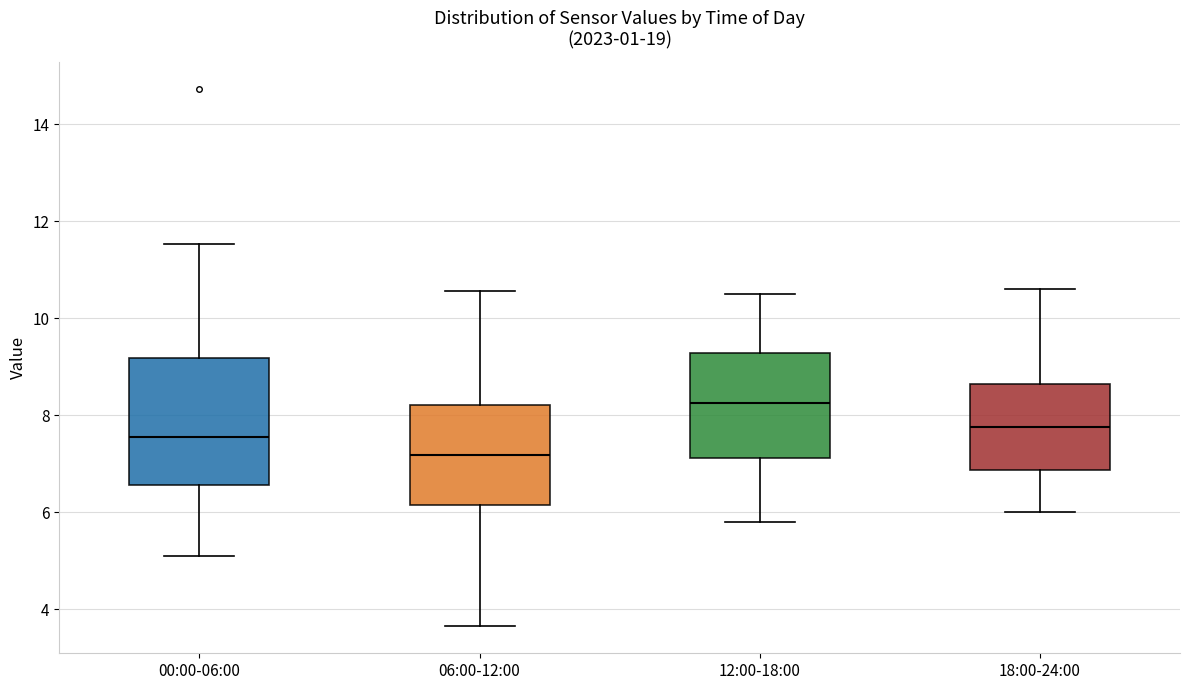

Reading left to right, transcribe this box plot: for each box, give where its median line is, the range the box spans, and where its two whiskers end, as read against the y-axis. The values are not printed on the chart, so give them approximately, as read against the axis.

00:00-06:00: median 7.6, box 6.6 to 9.2, whiskers 5.2 to 11.6
06:00-12:00: median 7.2, box 6.2 to 8.2, whiskers 3.6 to 10.6
12:00-18:00: median 8.2, box 7.2 to 9.2, whiskers 5.8 to 10.6
18:00-24:00: median 7.8, box 6.8 to 8.6, whiskers 6.0 to 10.6